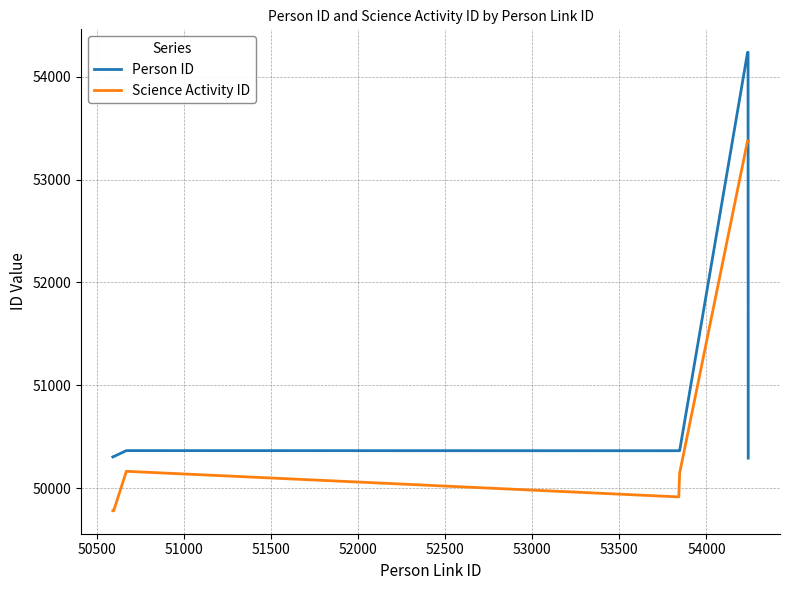

How many times do Science Activity ID and Person ID cross each other?

1